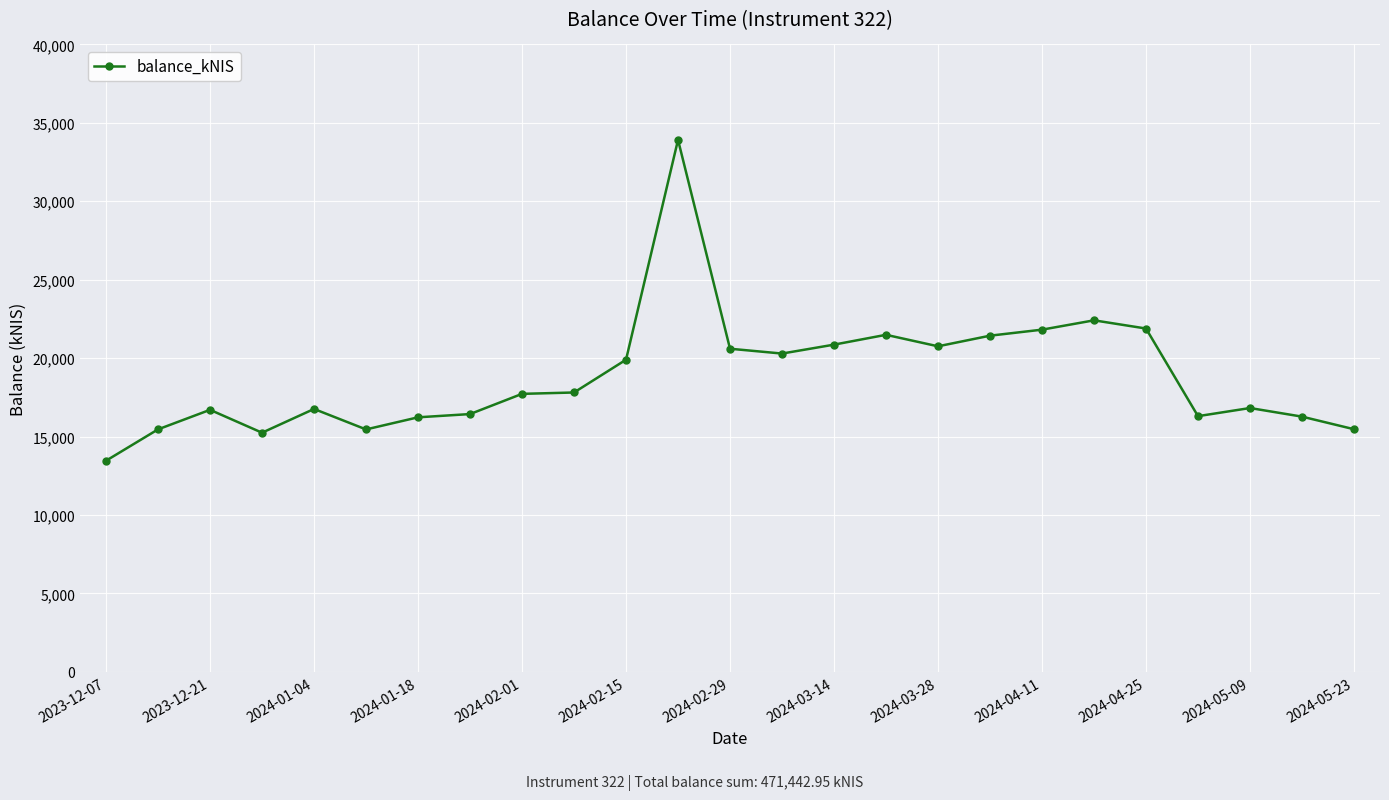

True or false: there are more than 2 points higher than both neighbors.

True